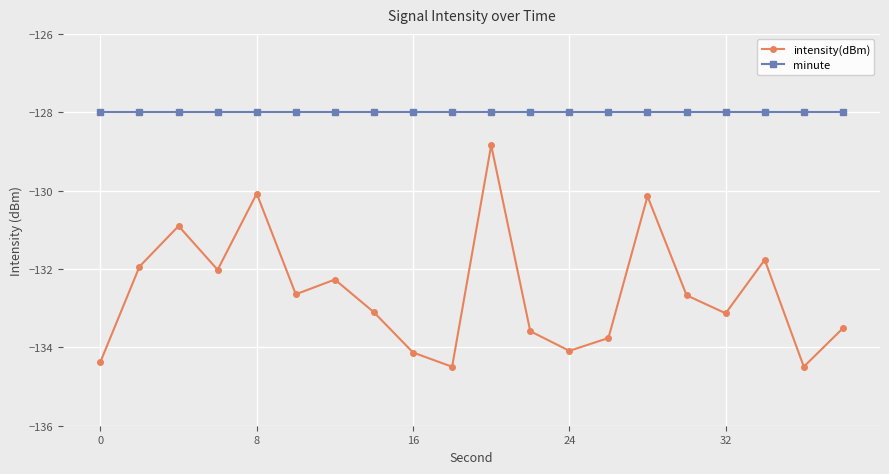

True or false: intensity(dBm) and minute intersect in this chart.

False